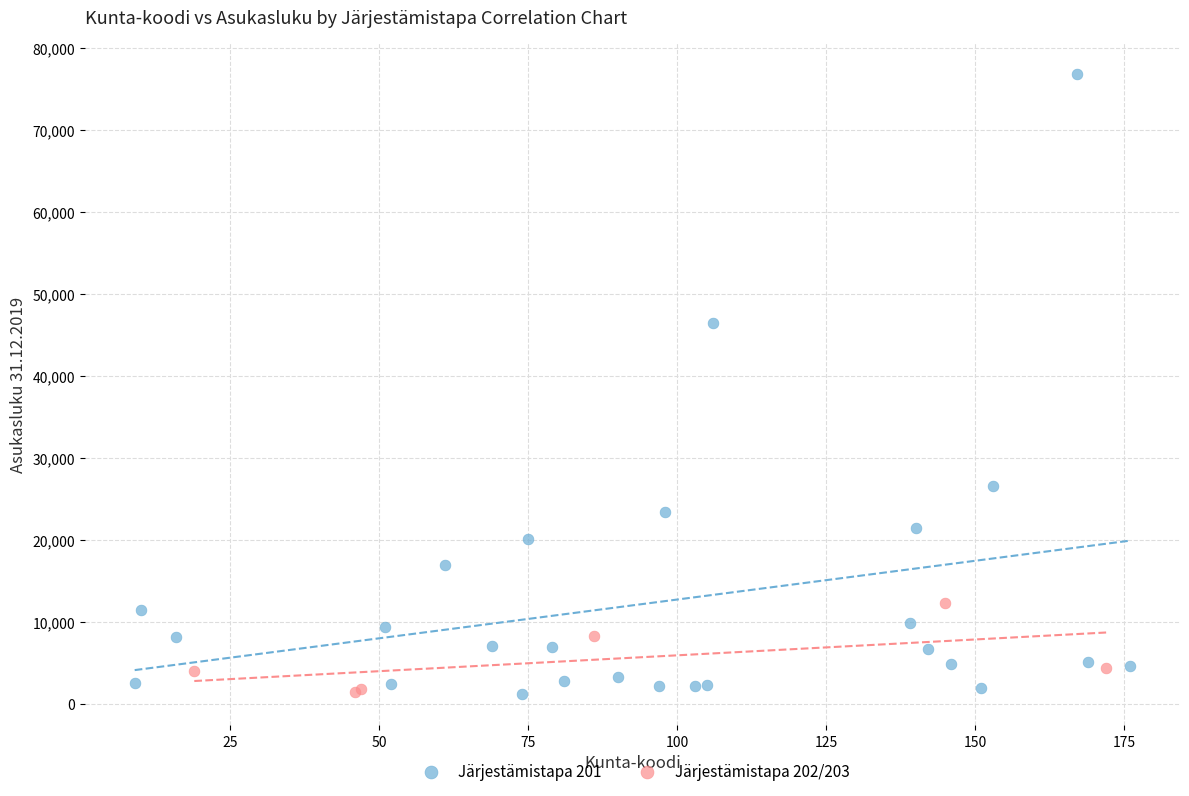

Which series contains the highest Y value?

Järjestämistapa 201